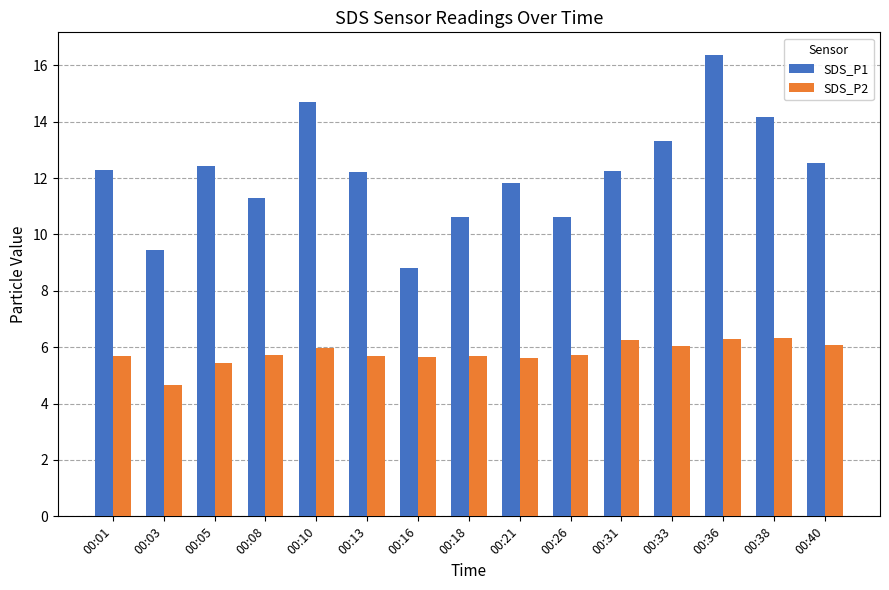

Which label corresponds to the smallest value in the chart?

00:03